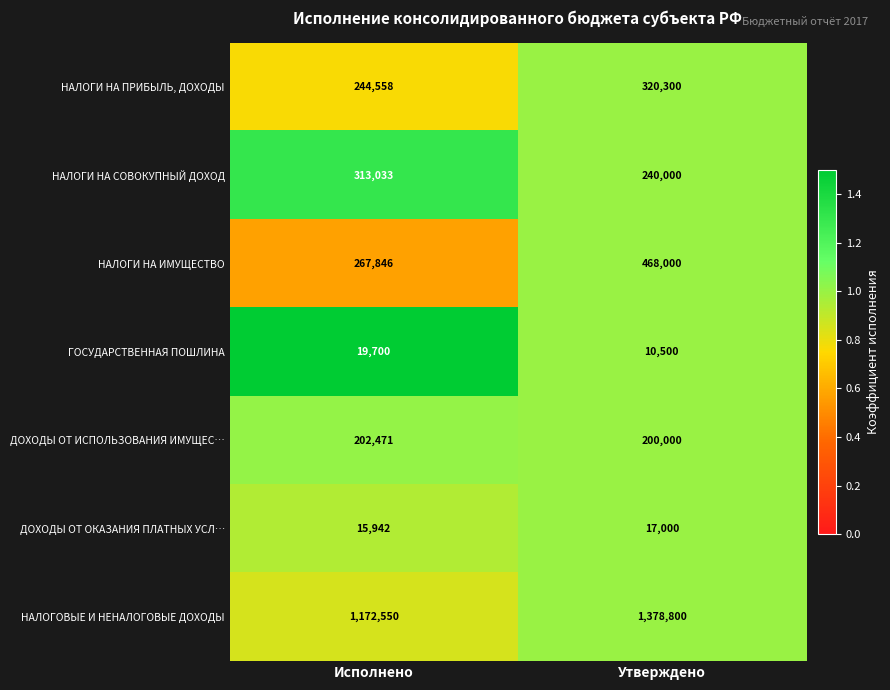

At which label does ДОХОДЫ ОТ ИСПОЛЬЗОВАНИЯ ИМУЩЕС… reach its peak?

Исполнено